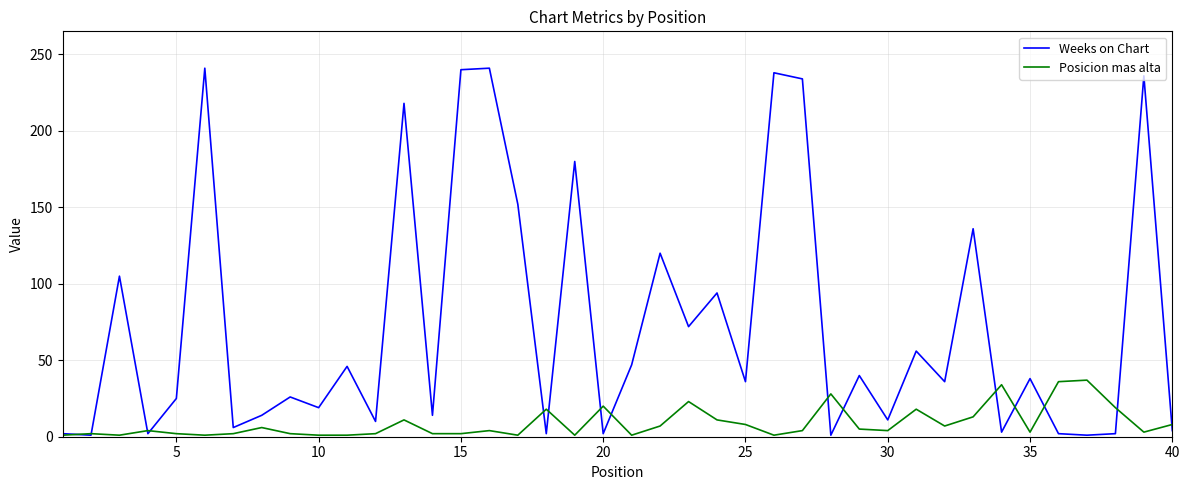

List the series in order of their peak value, highest first.

Weeks on Chart, Posicion mas alta